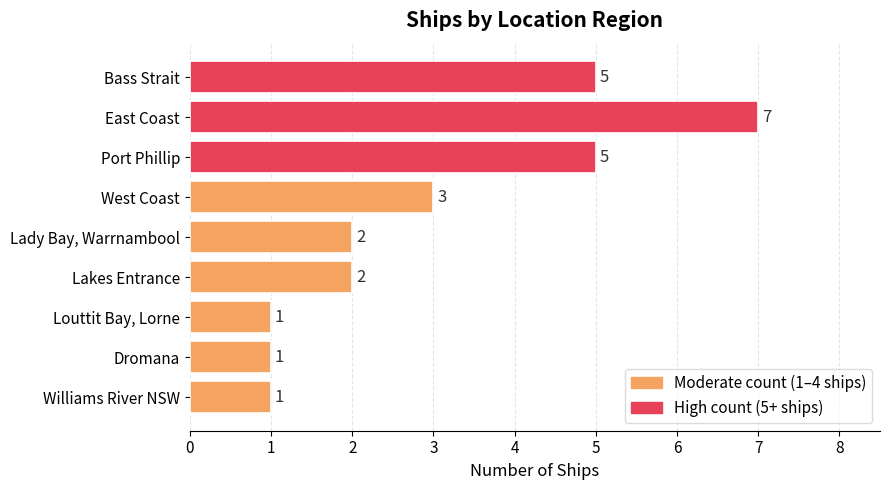

Reading bottom to top, extract all data points from this chart.

1	1	1	2	2	3	5	7	5